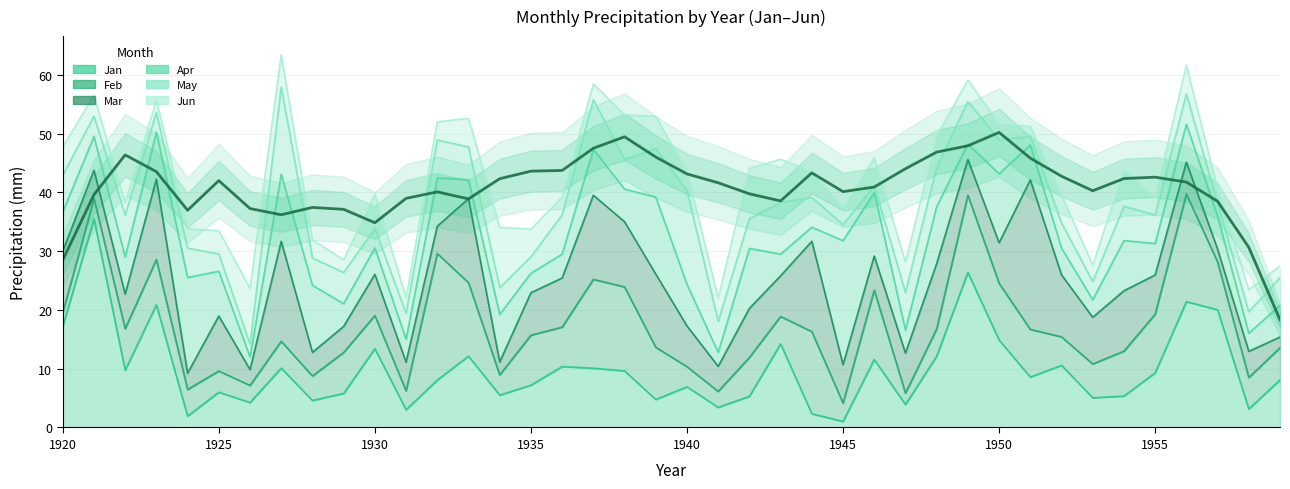

In Mar, how many points are lower than both neighbors (excluding endpoints)?

13